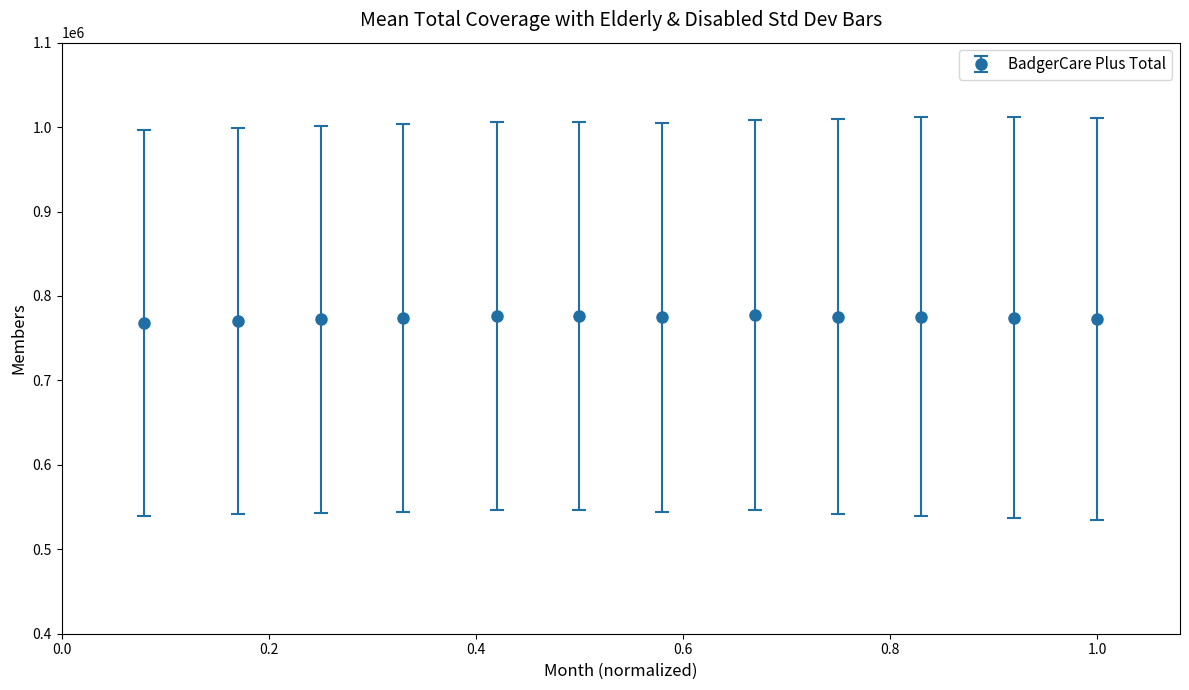

True or false: there are more than 1 points higher than both neighbors.

True